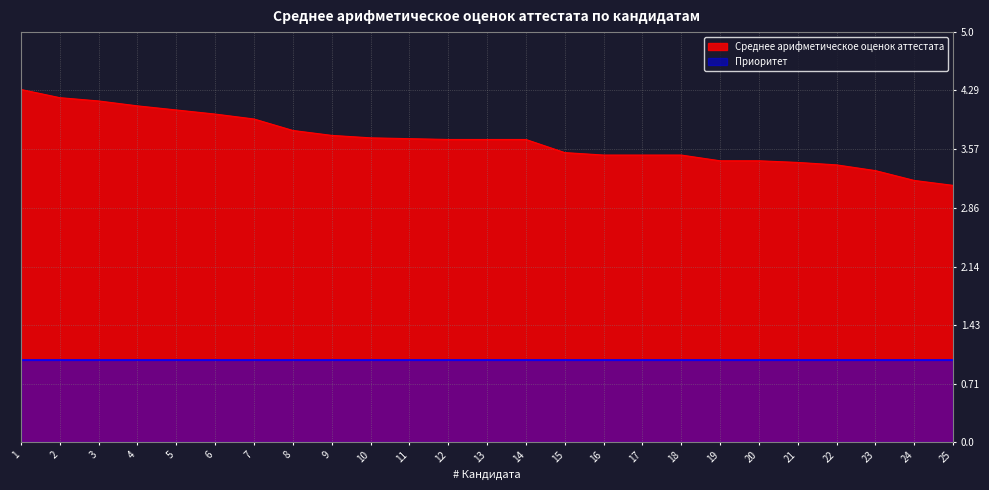

At which label is the value closest to 3?

25